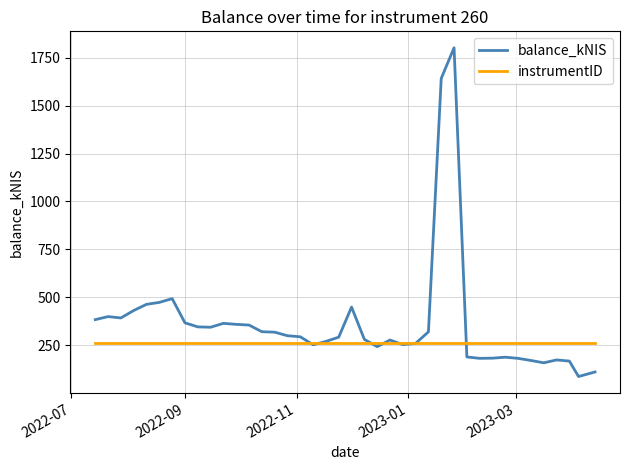

Which series has the largest range (max minus min)?

balance_kNIS